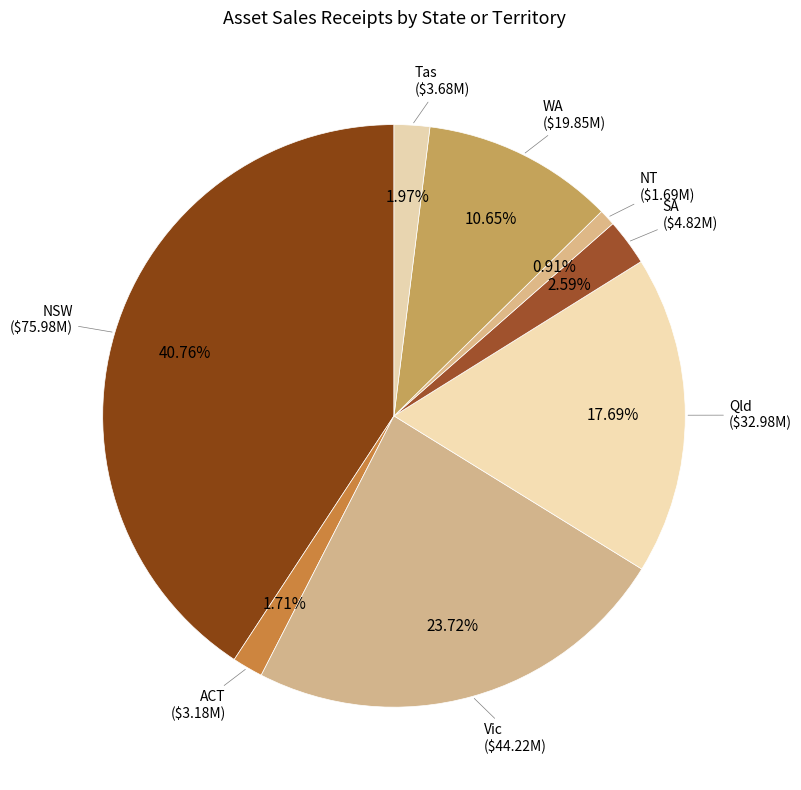

What is the largest slice in the pie chart?

NSW